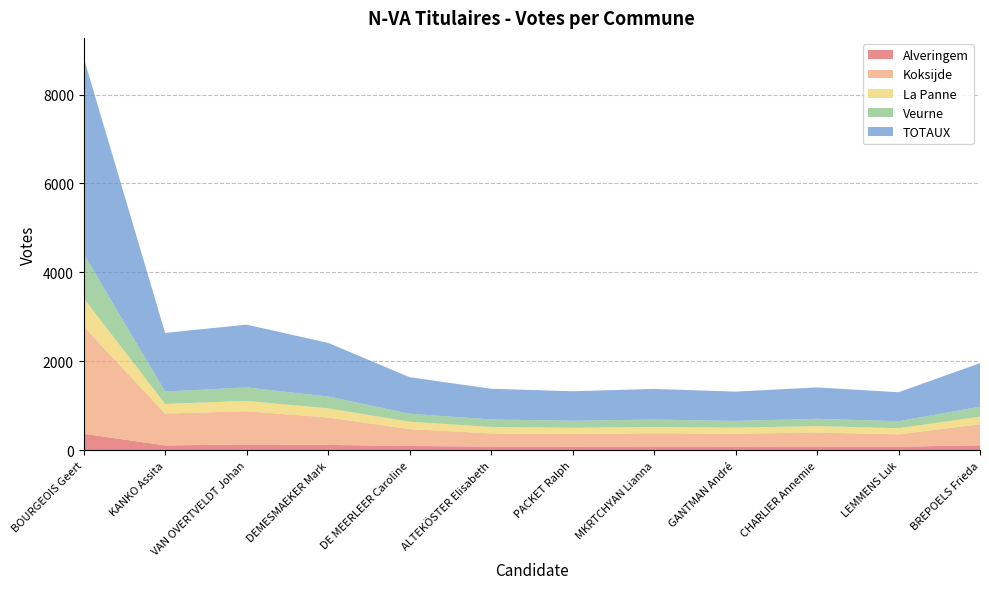

Reading left to right, list all the values displayed in this chart.

Alveringem: 369	108	129	119	95	81	77	82	80	81	78	111
Koksijde: 2414	717	747	617	380	296	290	299	292	316	280	473
La Panne: 637	216	233	205	166	146	139	142	136	145	136	170
Veurne: 996	278	303	266	180	168	157	166	151	164	158	225
TOTAUX: 4416	1319	1412	1207	821	691	663	689	659	706	652	979